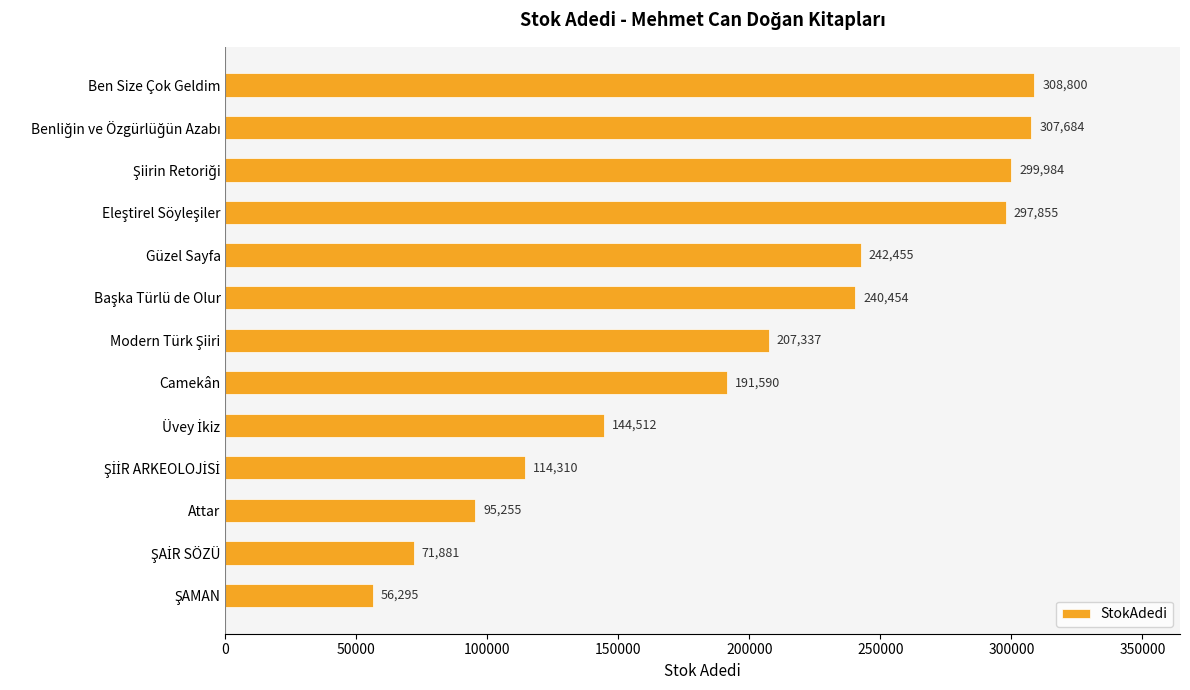

What is the average value?

198339